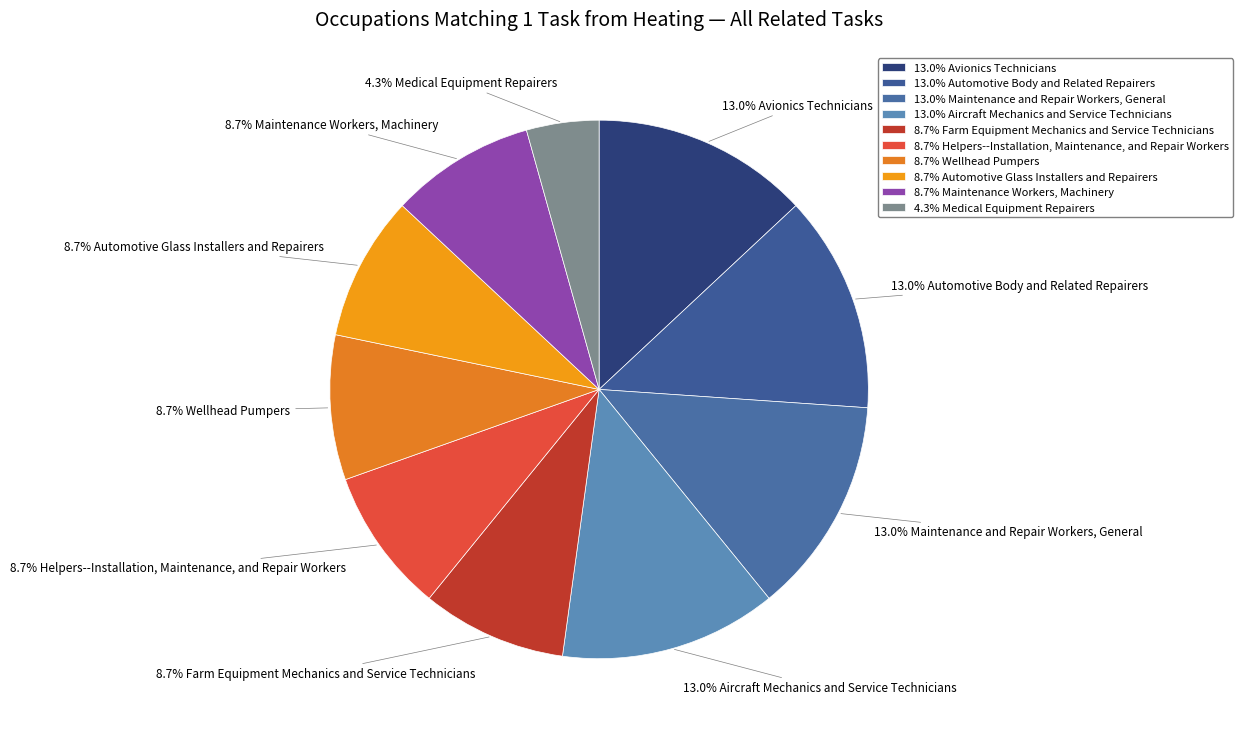

To the nearest percent, what is the average slice percentage?

10%